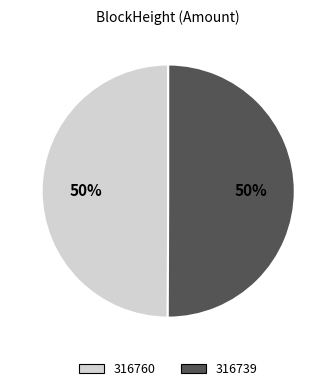

Approximately how many times larger is the value at 316760 compared to 316739?

1.0